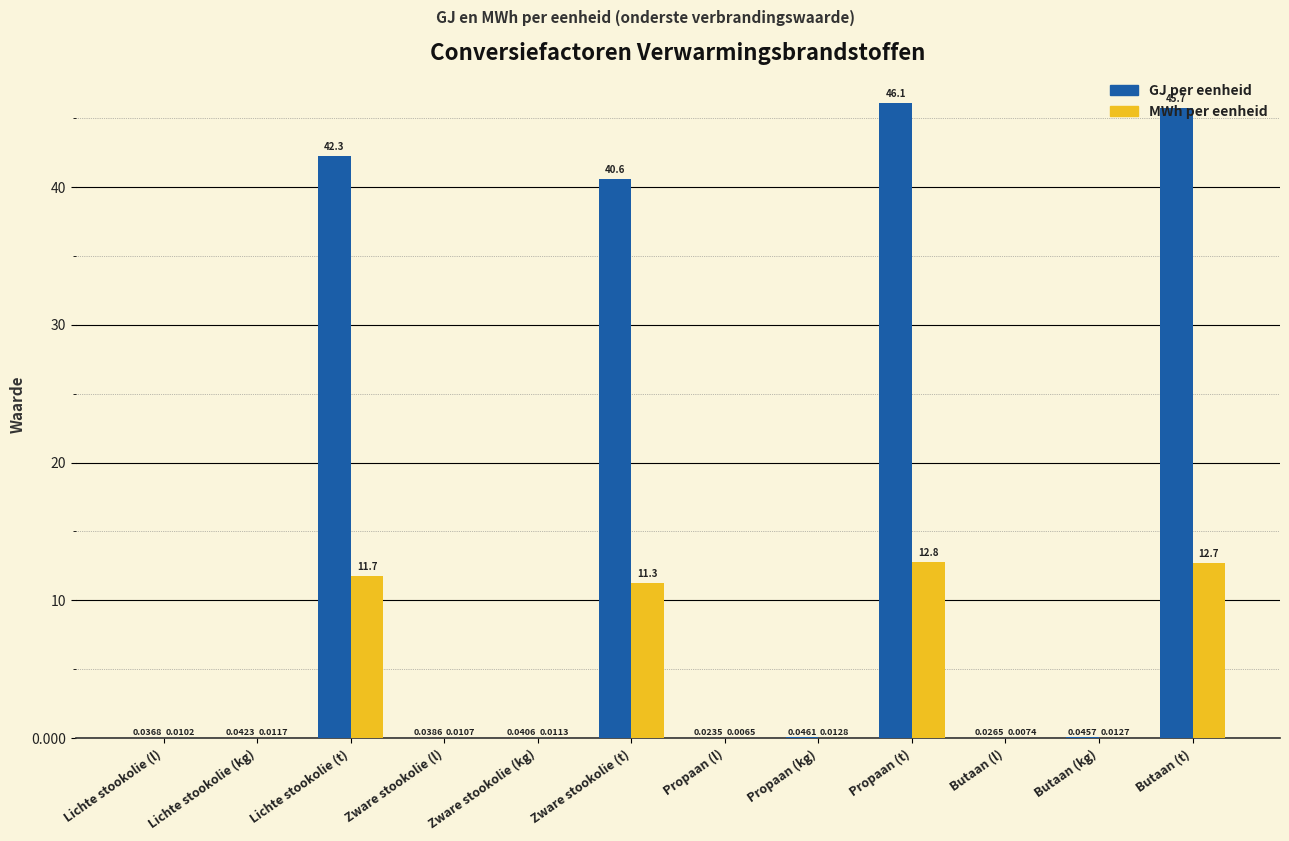

At which category is the sum across all series the highest?

Propaan (t)